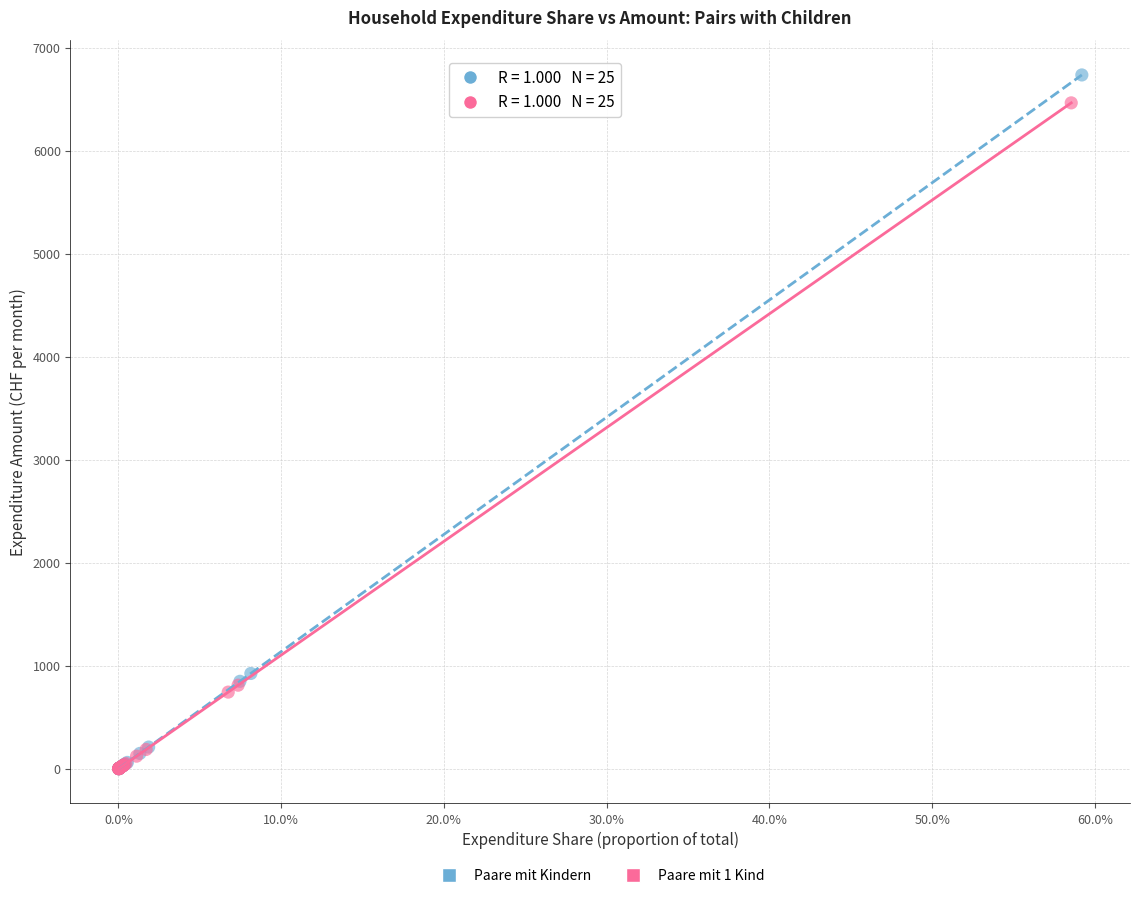

Which series has the largest Y range (max minus min)?

Paare mit Kindern